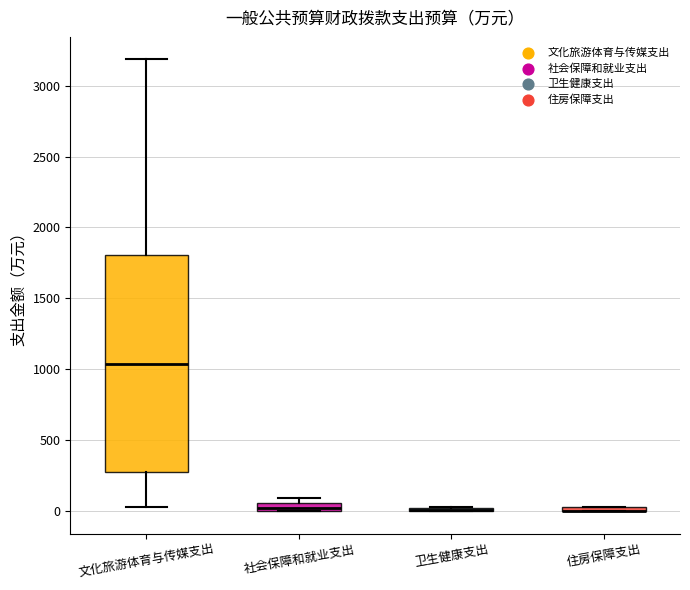

Comparing the boxes themselves (not the whiskers), which one is the tallest?

文化旅游体育与传媒支出